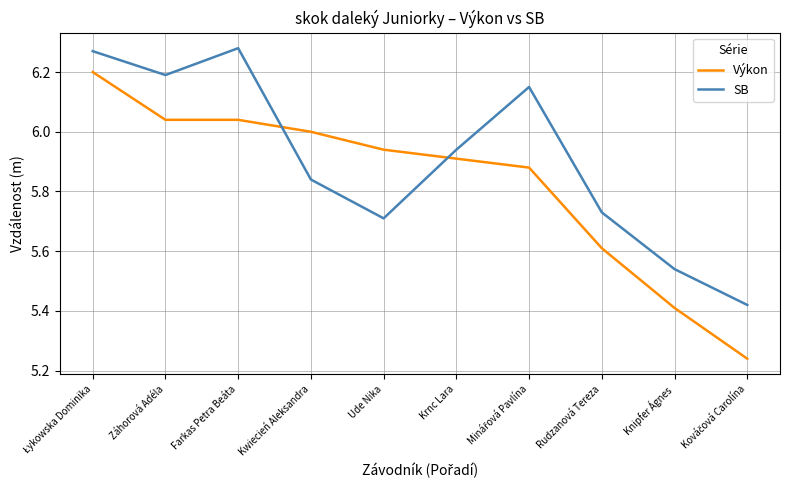

What are all the series names shown in the legend?

Výkon, SB